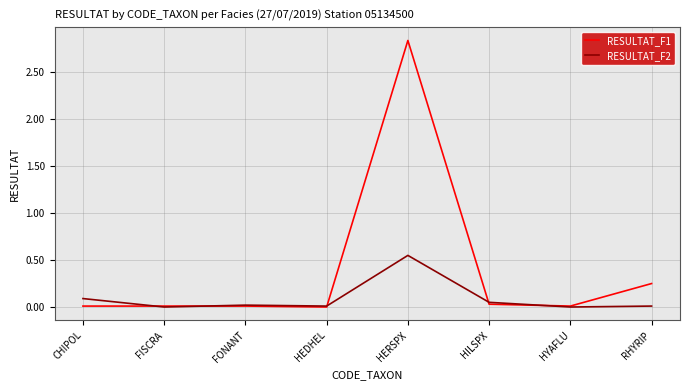

Which series changed the most between FONANT and HERSPX?

RESULTAT_F1